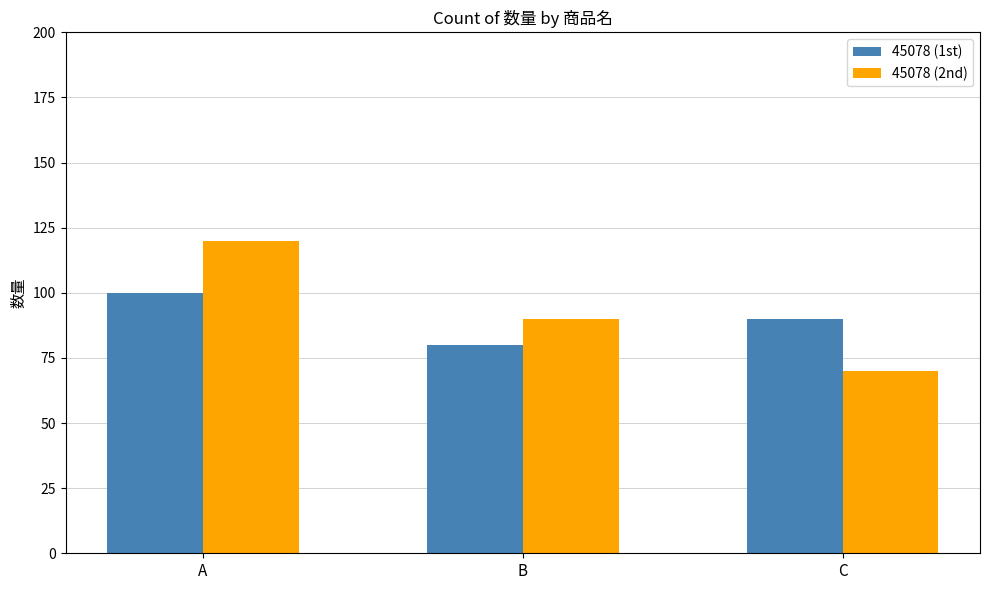

Which series has the largest total across all categories?

45078 (2nd)